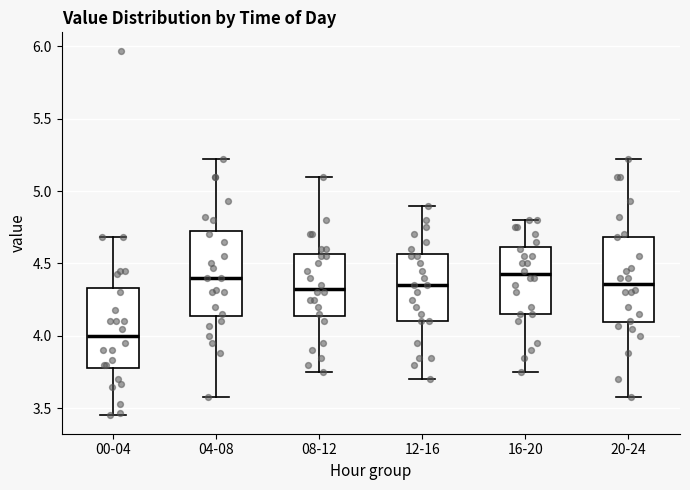

Reading left to right, read every box against the y-axis: the position of its median line, the range the box covers, and the ends of its whiskers. The values are not printed on the chart, so give them approximately, as read against the axis.

00-04: median 4.00, box 3.80 to 4.35, whiskers 3.45 to 4.70
04-08: median 4.40, box 4.15 to 4.75, whiskers 3.60 to 5.20
08-12: median 4.35, box 4.15 to 4.55, whiskers 3.75 to 5.10
12-16: median 4.35, box 4.10 to 4.55, whiskers 3.70 to 4.90
16-20: median 4.45, box 4.15 to 4.60, whiskers 3.75 to 4.80
20-24: median 4.35, box 4.10 to 4.70, whiskers 3.60 to 5.20